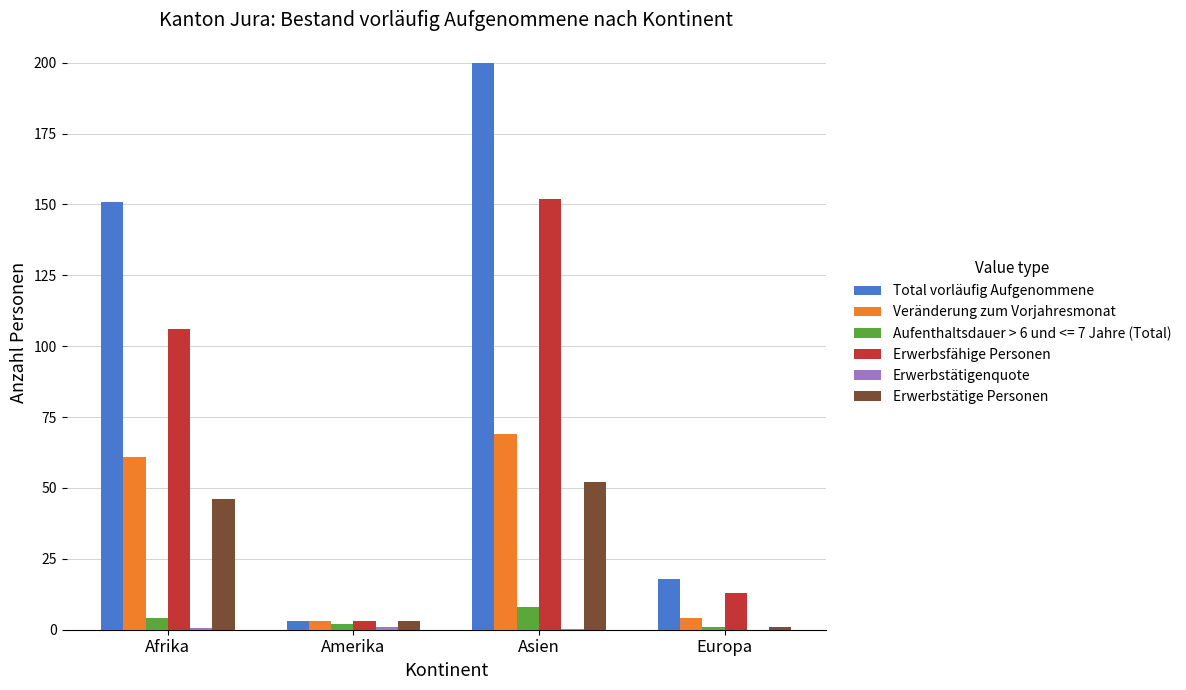

What is the total value across all series at Europa?

37.1